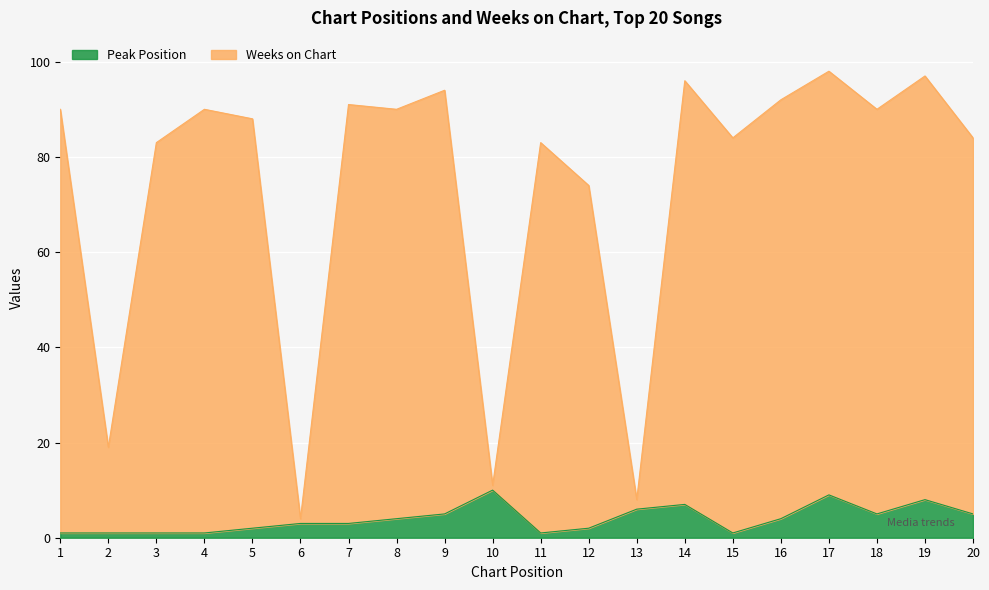

What are all the series names shown in the legend?

Peak Position, Weeks on Chart